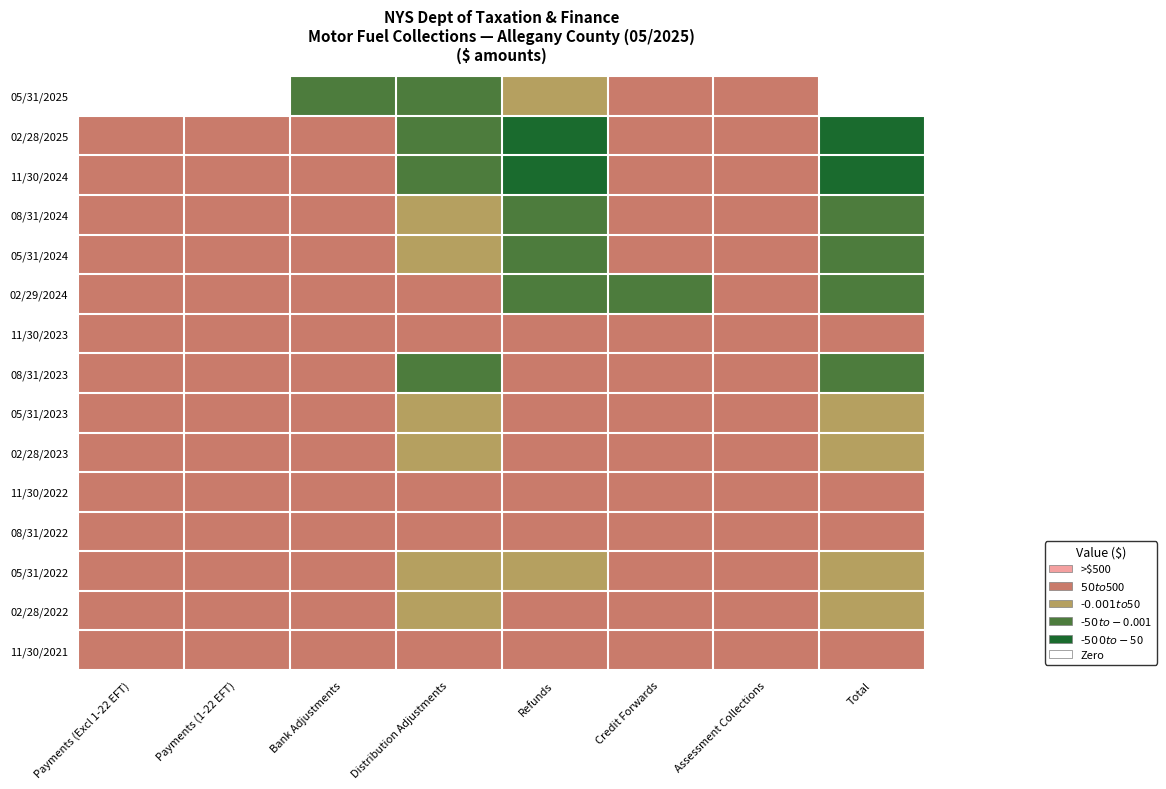

Count the number of categories in the chart.

8